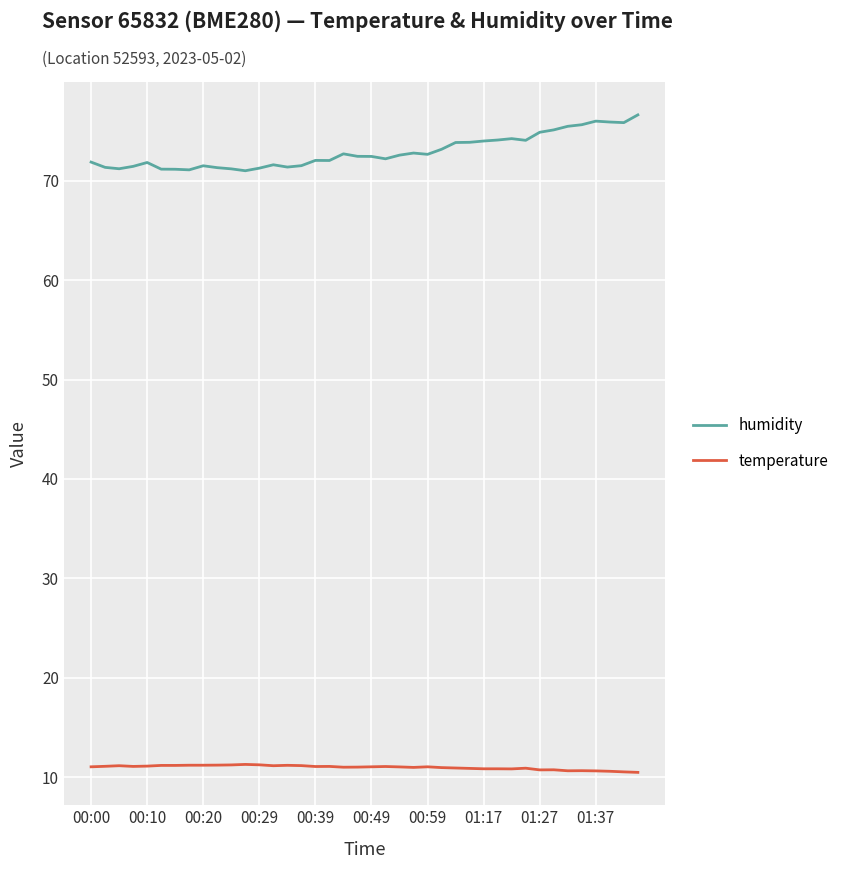

Rank the series by their average value, from highest to lowest.

humidity, temperature